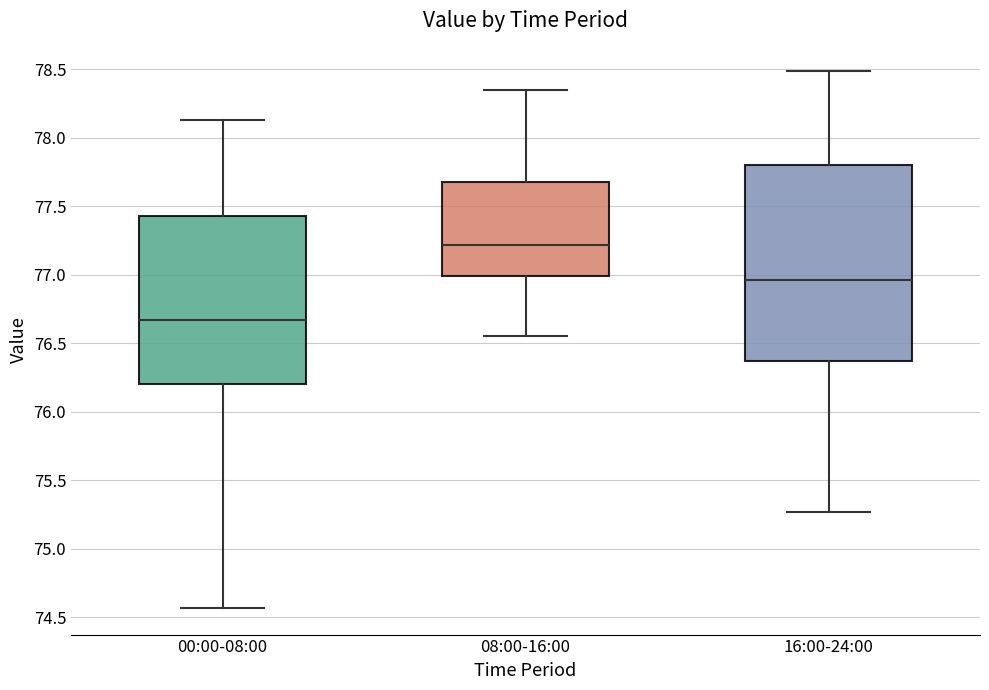

Where is the lower edge of the box for 16:00-24:00 on the y-axis? The values are not printed on the chart, so give them approximately, as read against the axis.

76.35